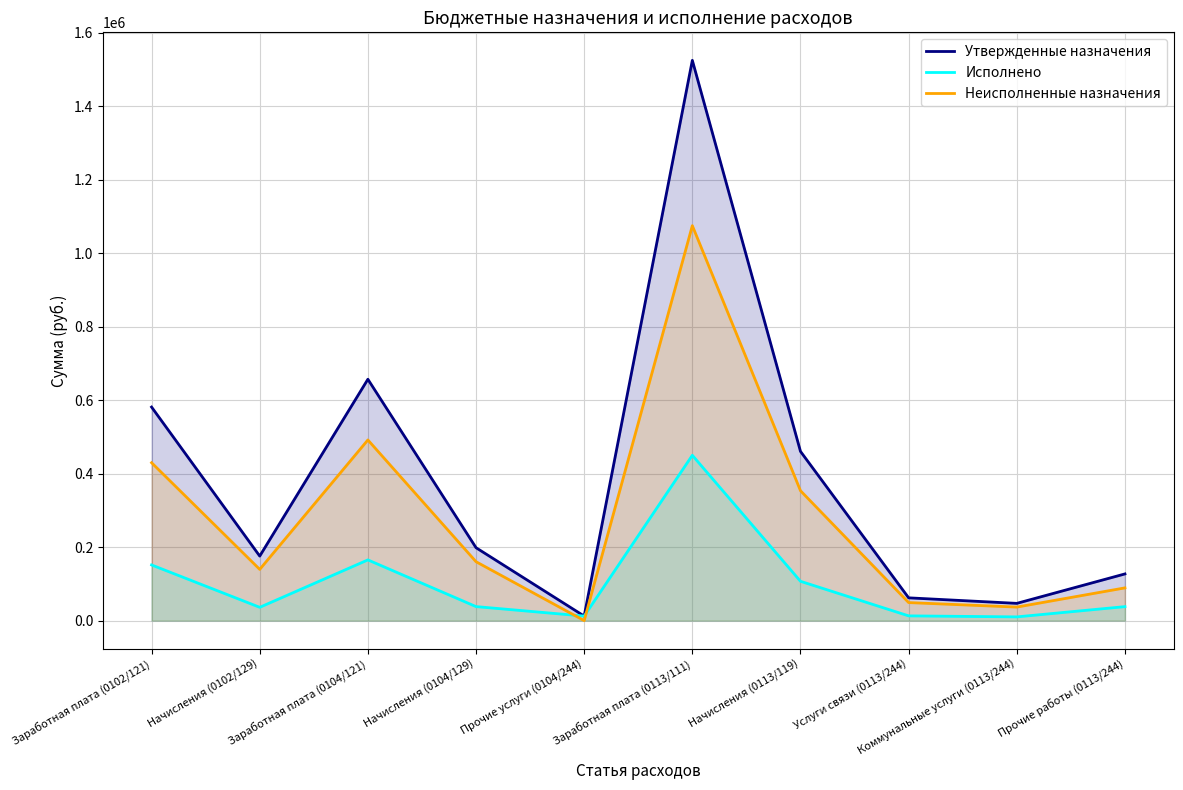

What is the sum of all Утвержденные назначения values?

3845691.3